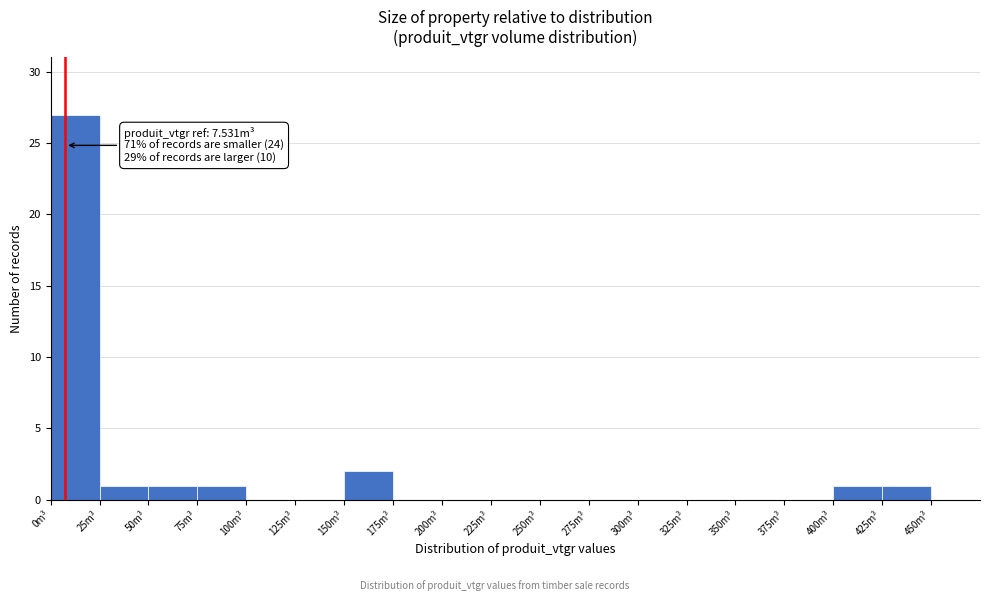

Which range on the x-axis has the tallest bar?

0 to 25